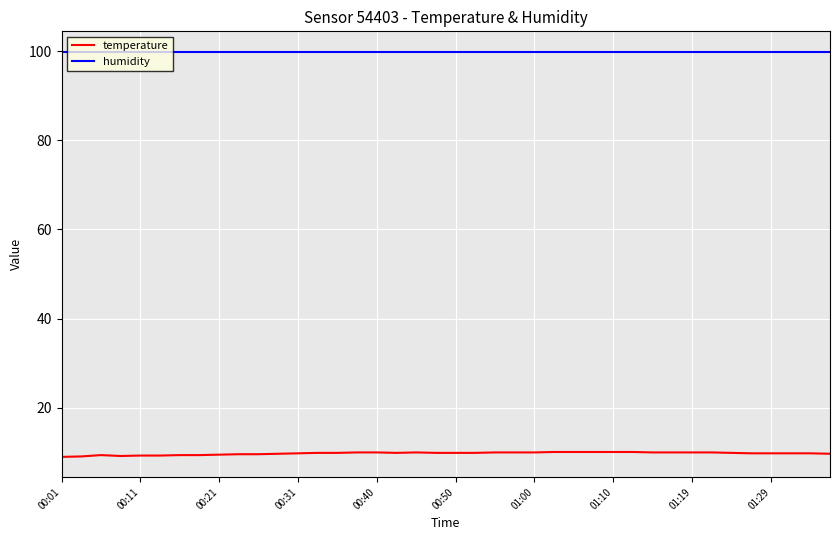

Which series has the widest spread of values?

temperature